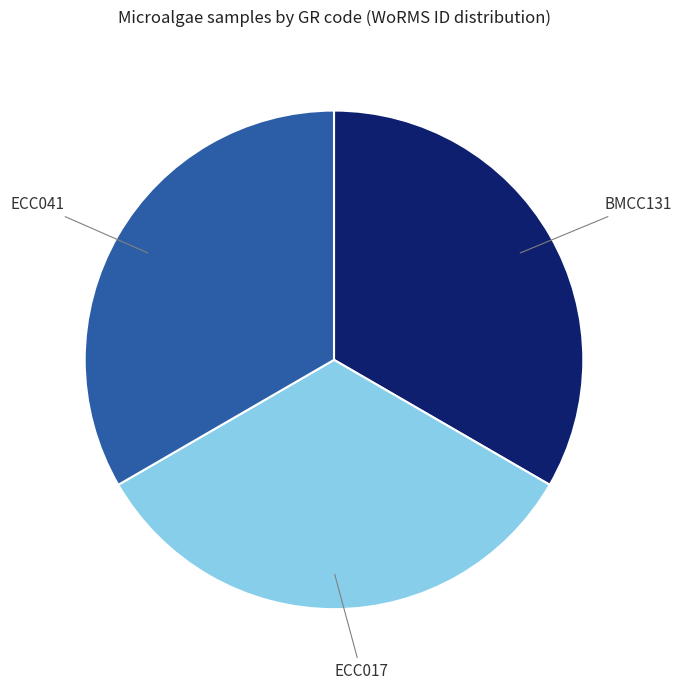

Approximately how many times larger is the value at ECC017 compared to BMCC131?

1.0